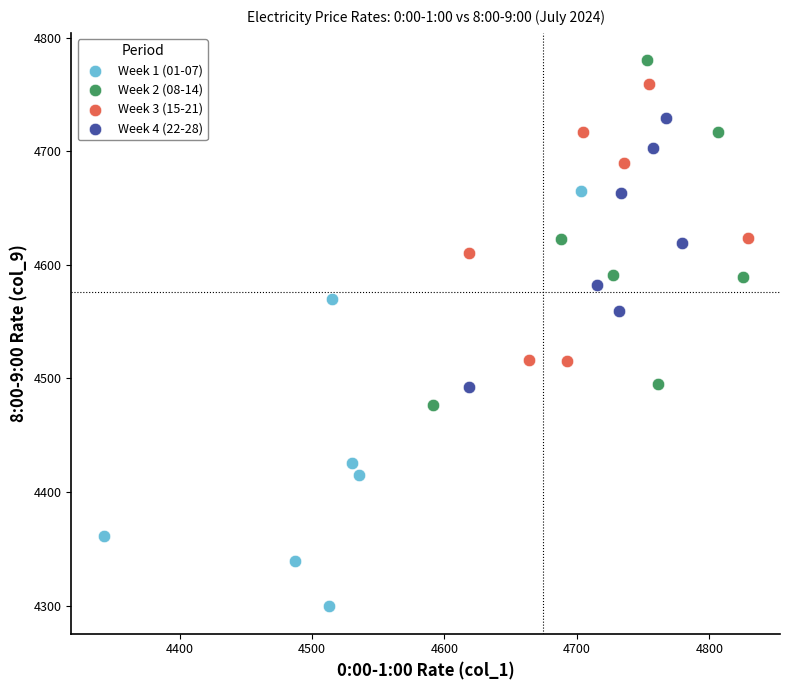

Which series contains the lowest Y value?

Week 1 (01-07)